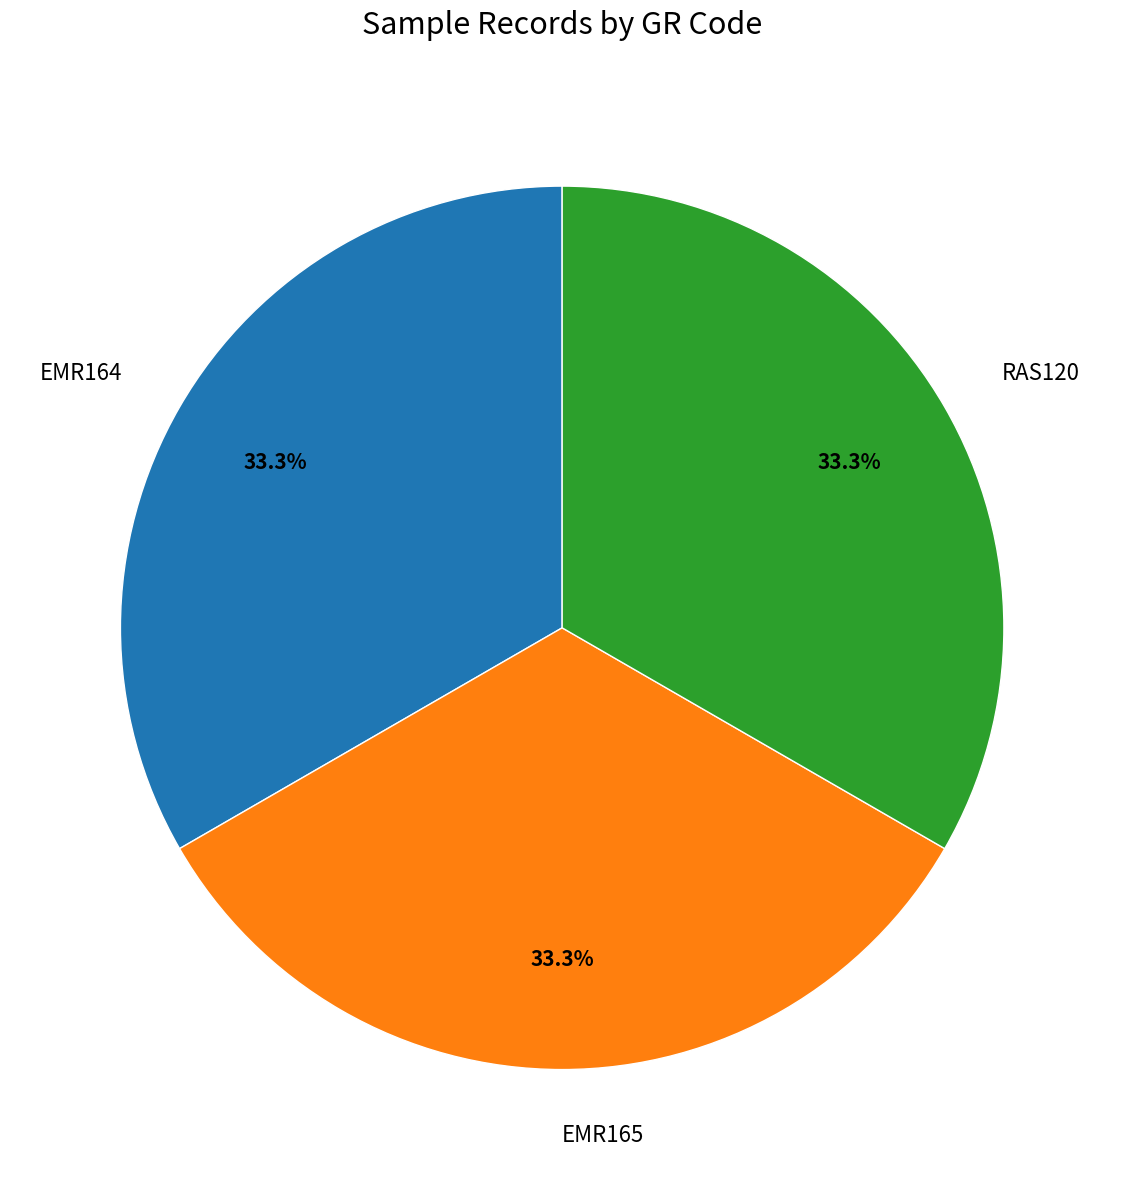

Approximately how many times larger is the value at RAS120 compared to EMR164?

1.0